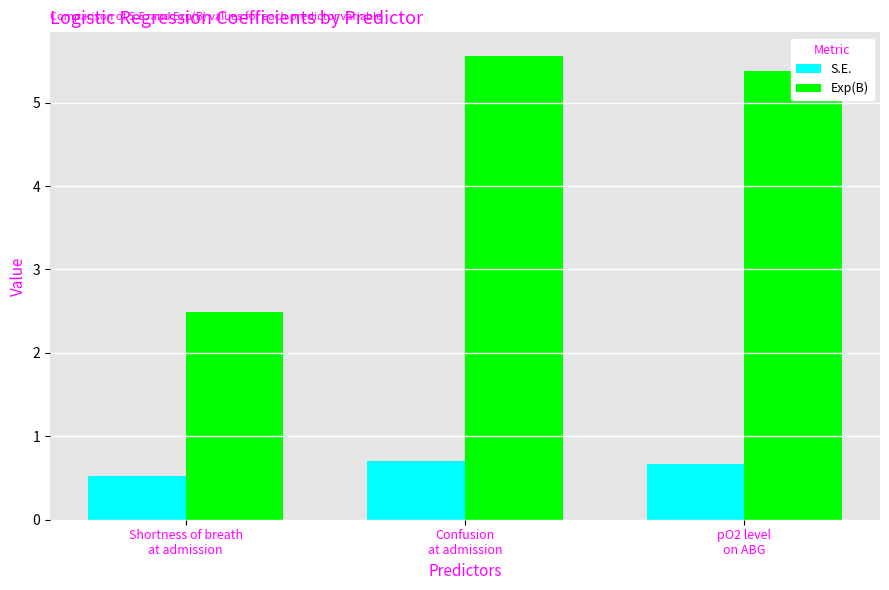

Which series has the largest total across all categories?

Exp(B)